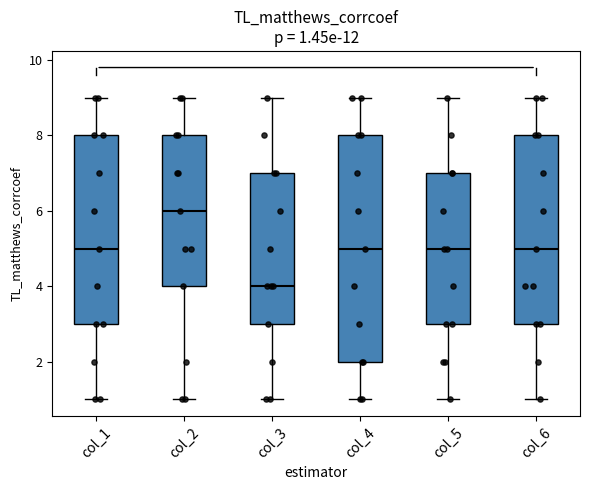

Comparing the boxes themselves (not the whiskers), which one is the tallest?

col_4